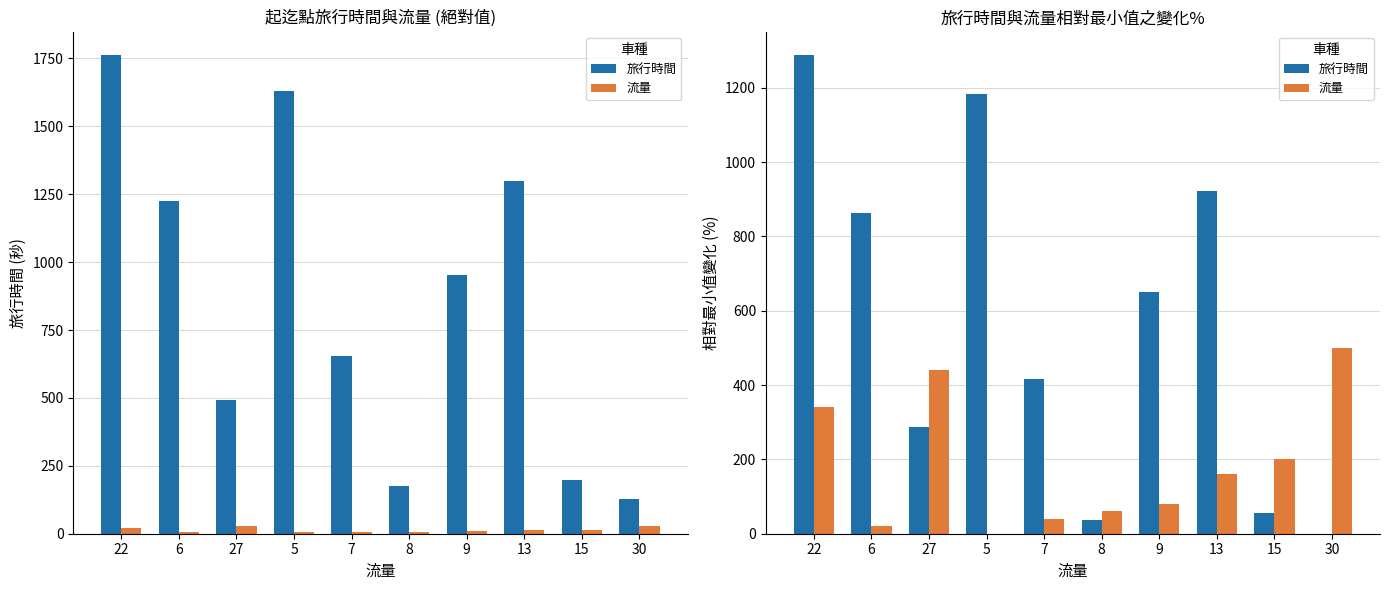

Where does the 流量 series first go above 160?

22